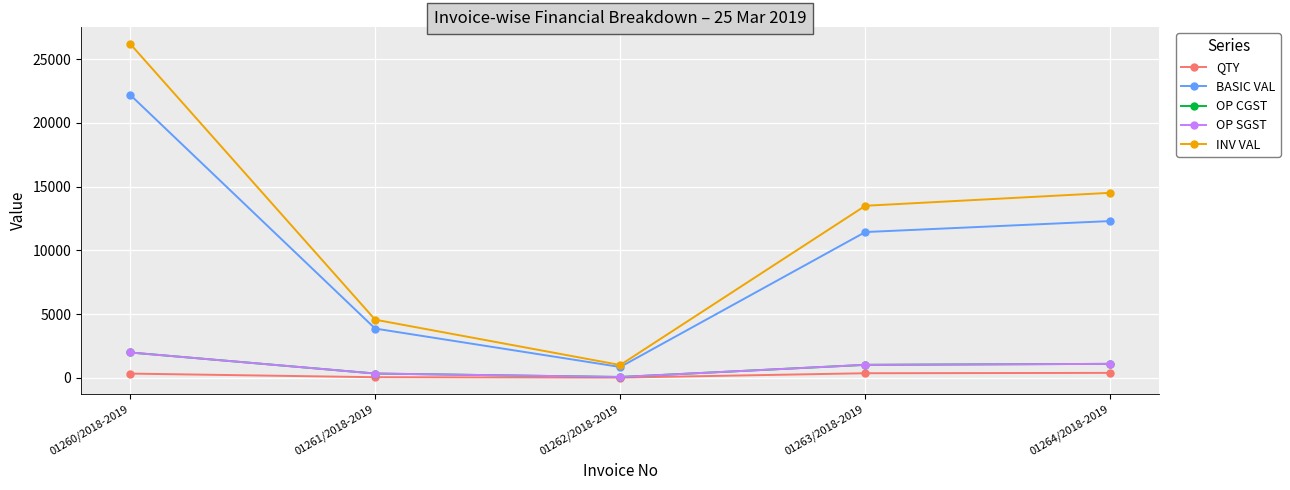

Which series has the widest spread of values?

INV VAL